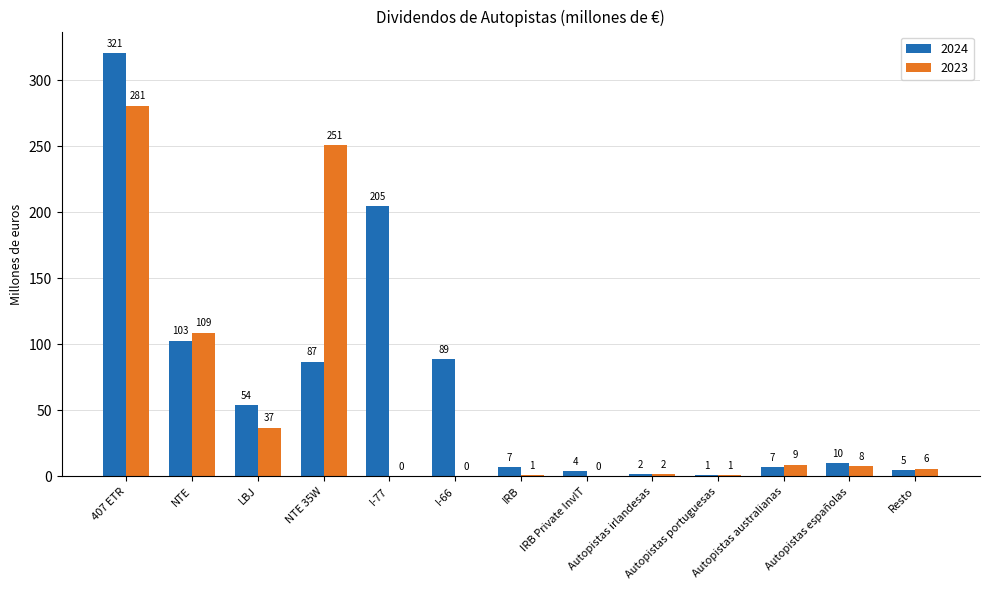

Which series has the widest spread of values?

2024